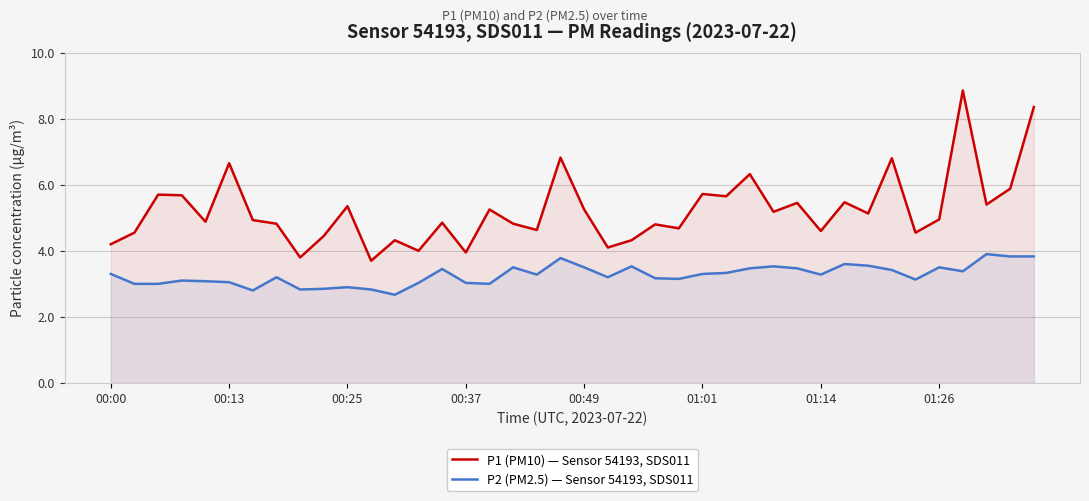

Where does the P1 (PM10) — Sensor 54193, SDS011 series first go above 4?

00:00